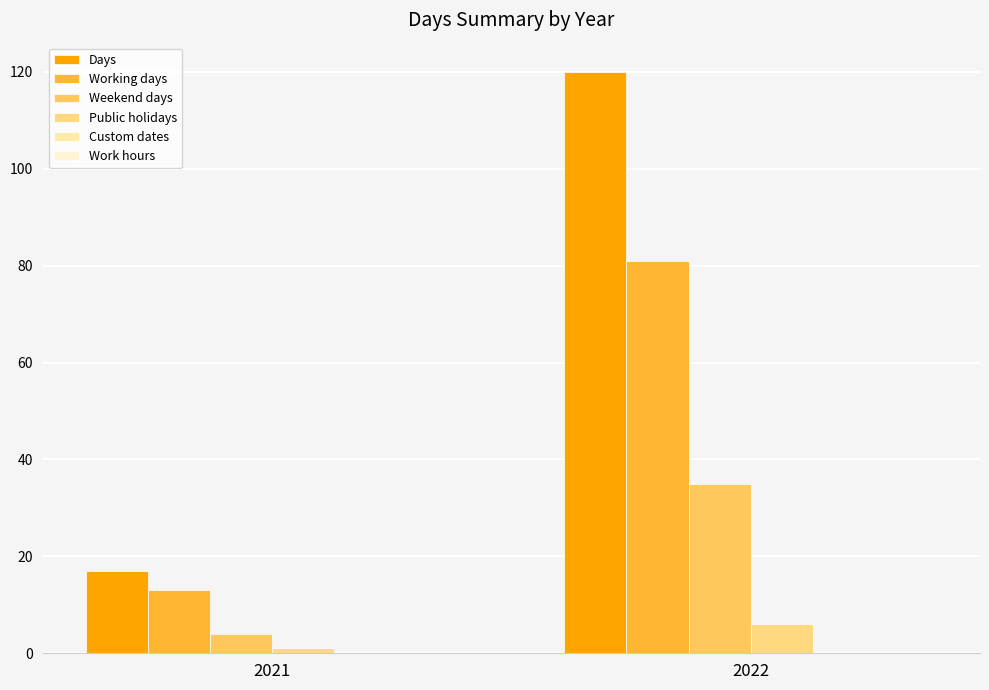

How many data points does each series have?

2